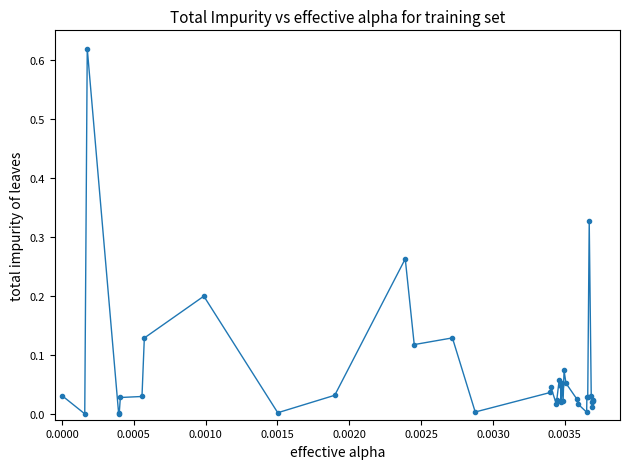

True or false: there are more than 1 points higher than both neighbors.

True